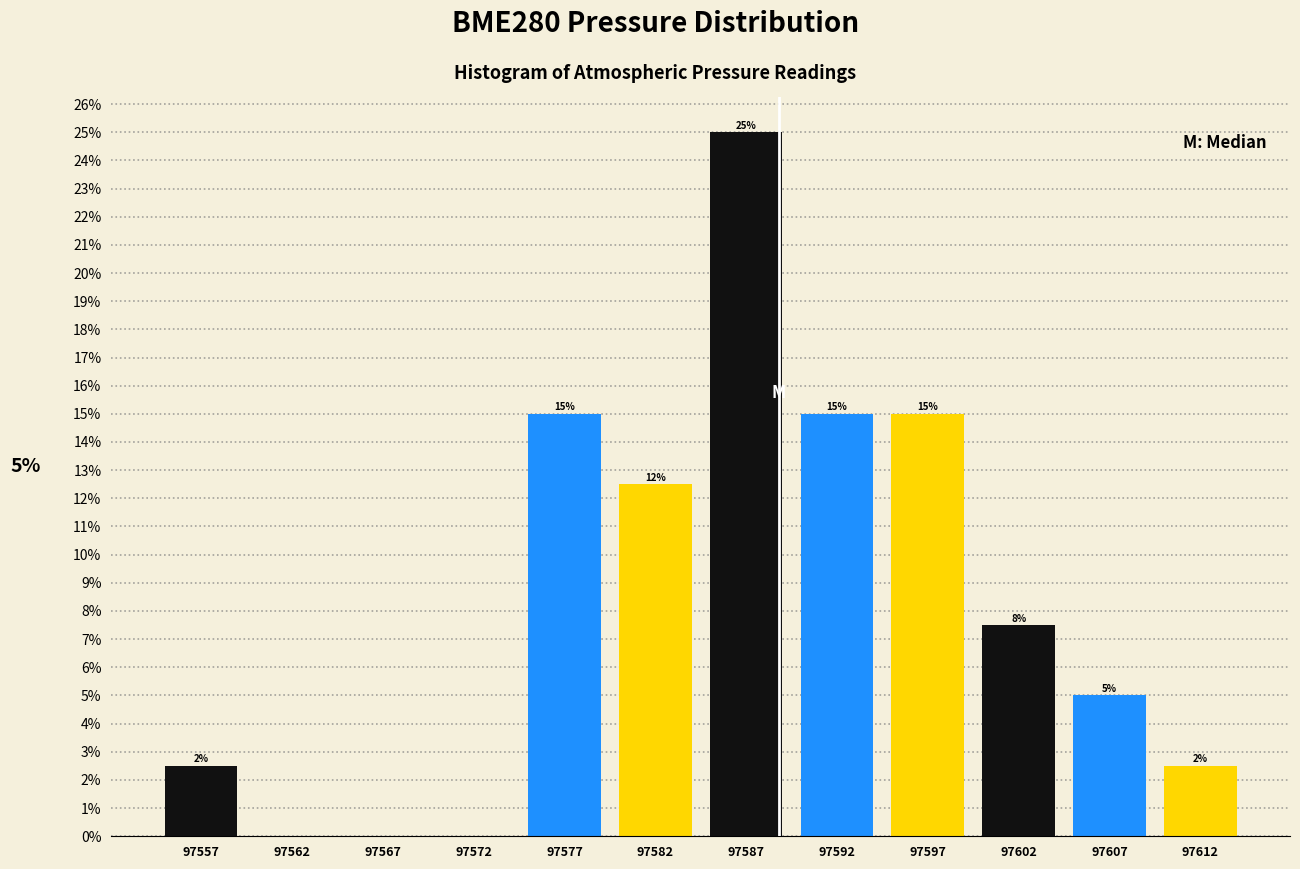

Which range on the x-axis has the tallest bar?

97585 to 97590